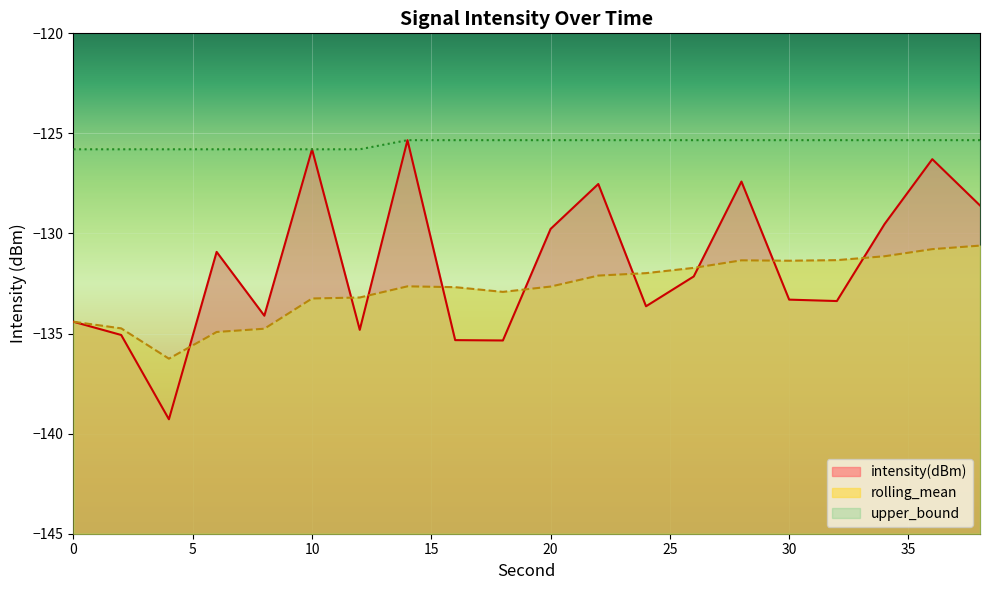

How many values in the rolling_mean series exceed -132?

8